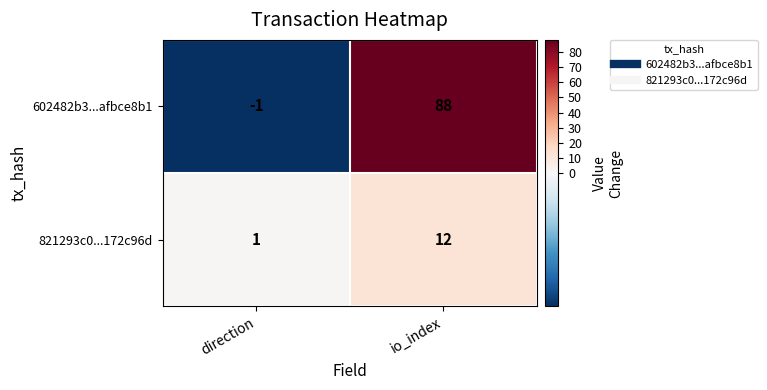

At which label does 602482b3...afbce8b1 reach its minimum?

direction